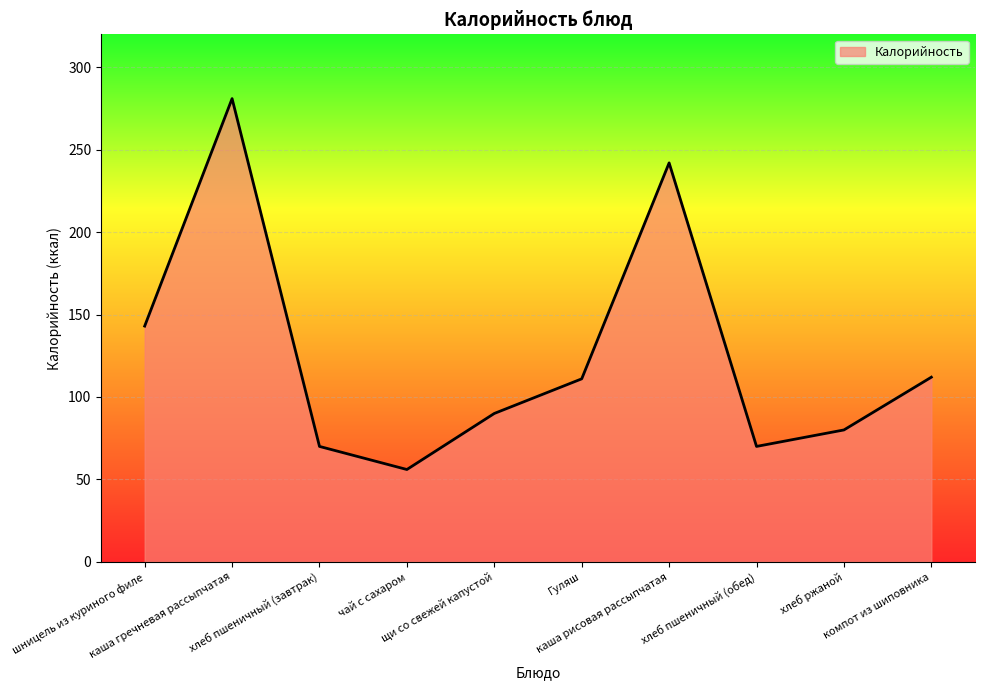

True or false: the data has more than 1 interior local peaks.

True